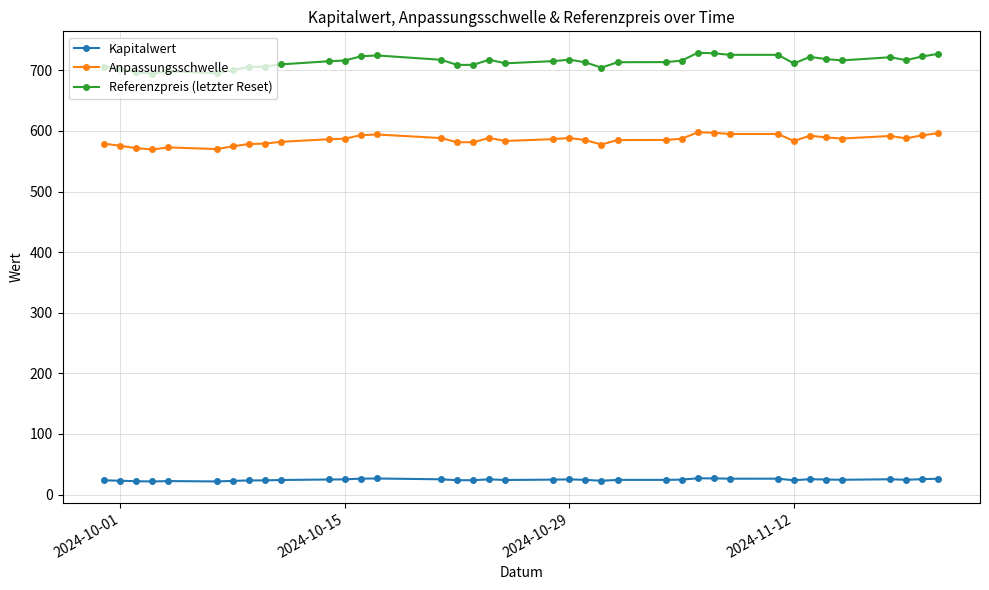

What is the average value of the Kapitalwert series?

24.4